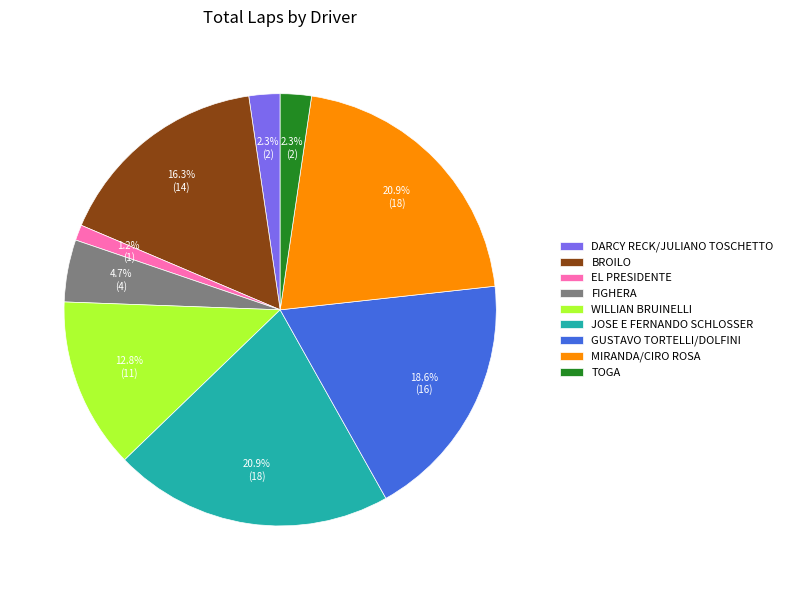

Which category has the smallest portion of the pie?

EL PRESIDENTE